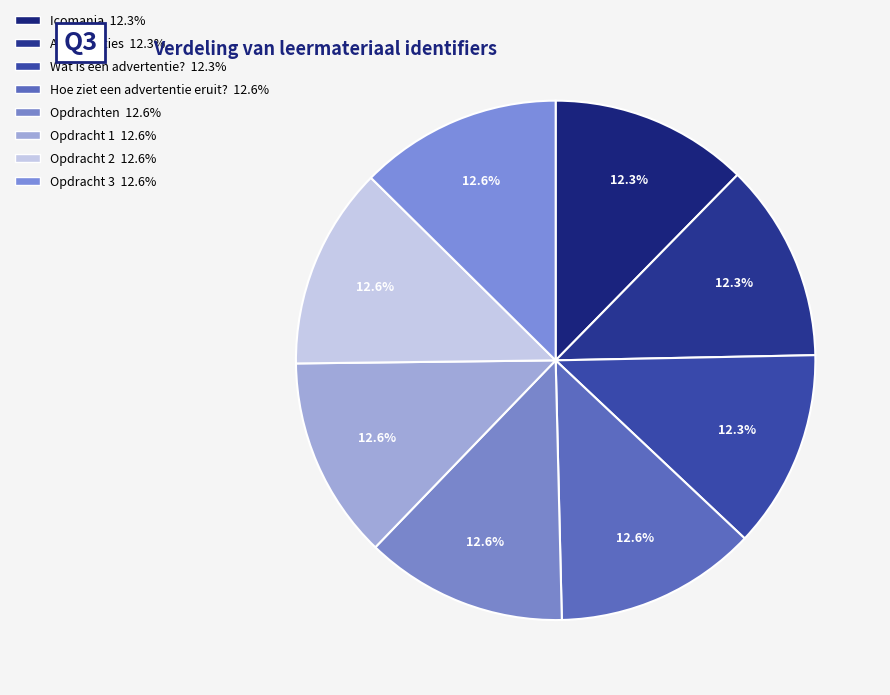

To the nearest percent, what portion does Advertenties represent?

12%